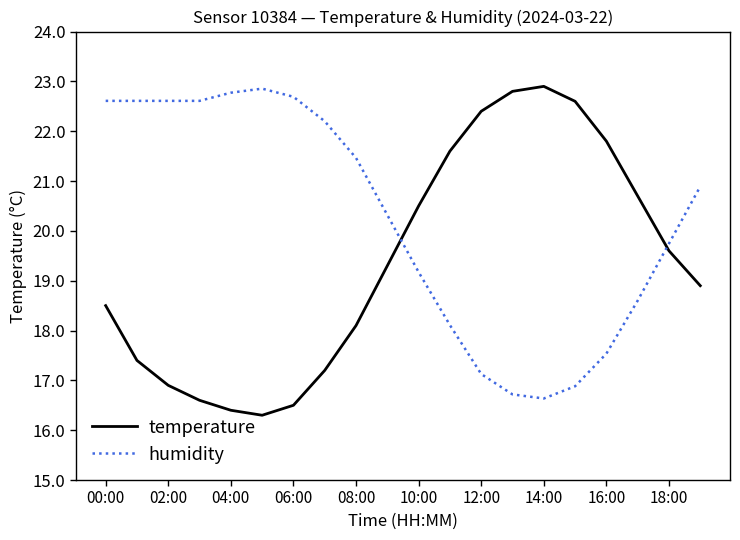

How many values in the temperature series are below 19?

10